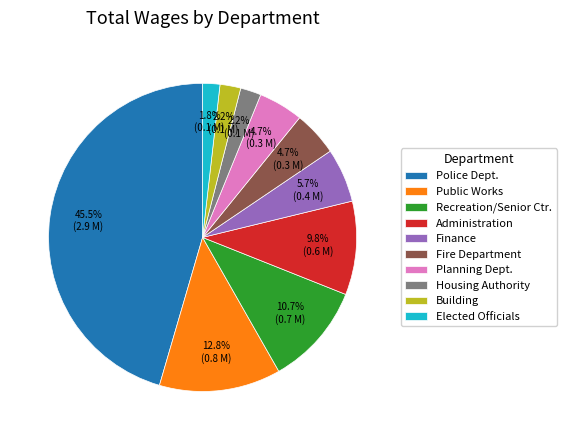

Is the sum of Administration and Recreation/Senior Ctr. greater than half?

No